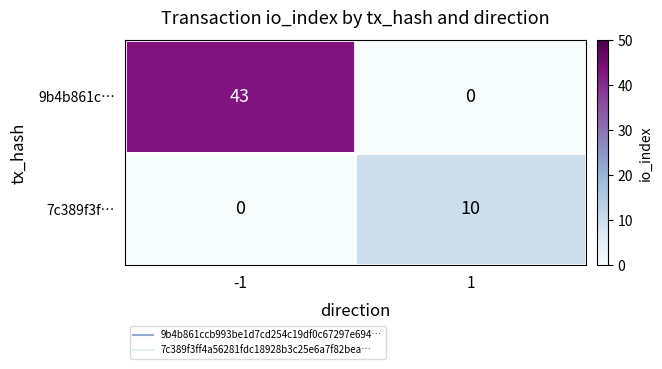

Which series has the largest range (max minus min)?

9b4b861c…